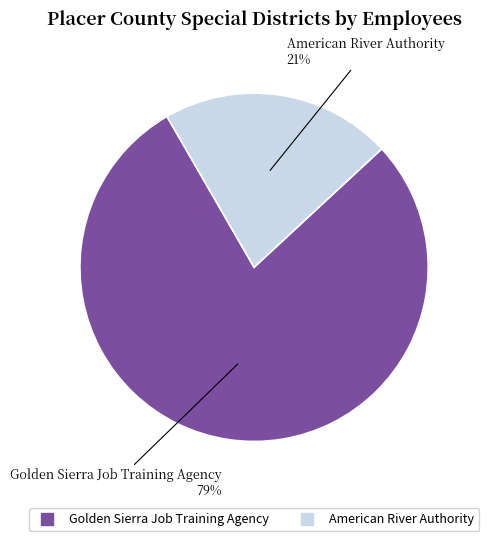

Which has a higher value, Golden Sierra Job Training Agency or American River Authority?

Golden Sierra Job Training Agency